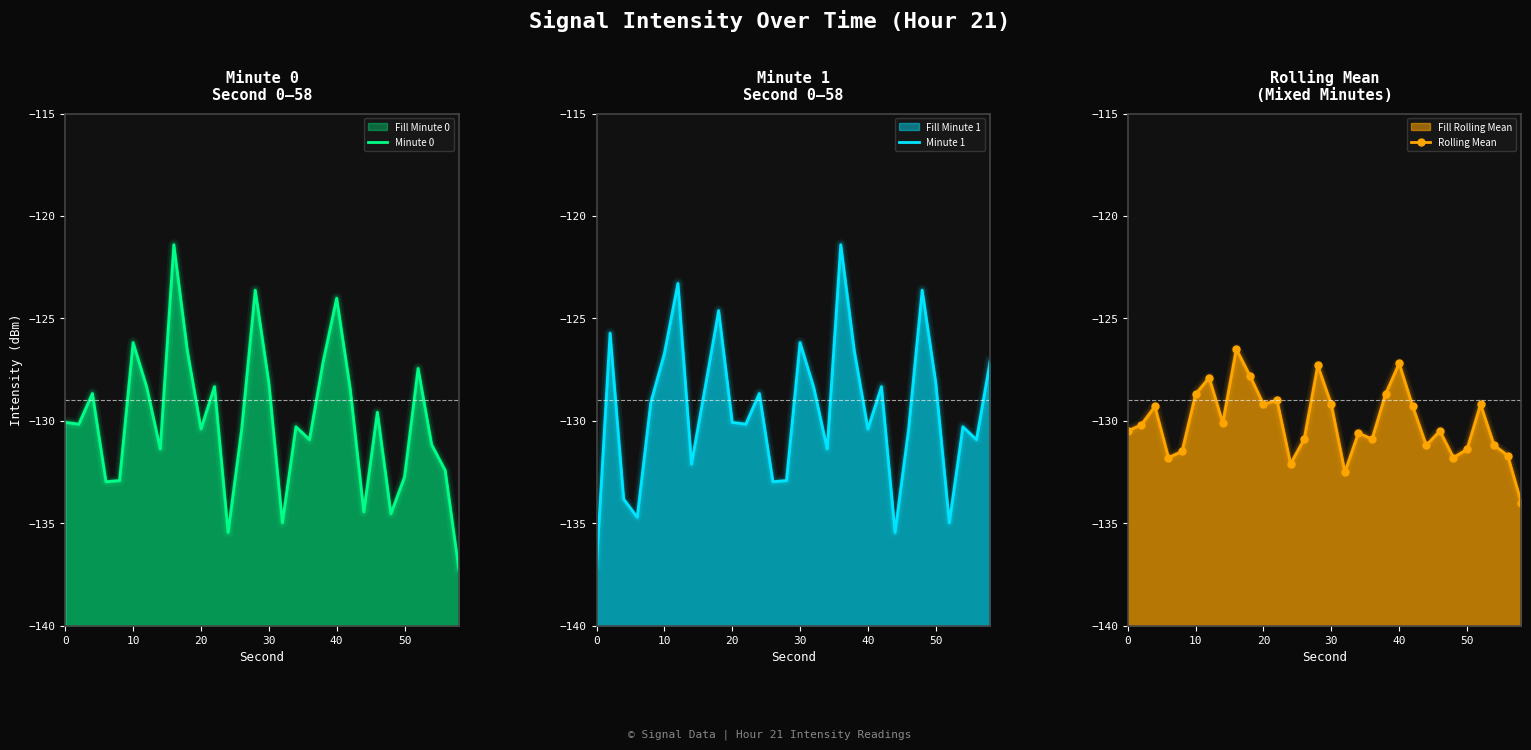

The Rolling Mean series shows -30.0 at 29. True or false?

False